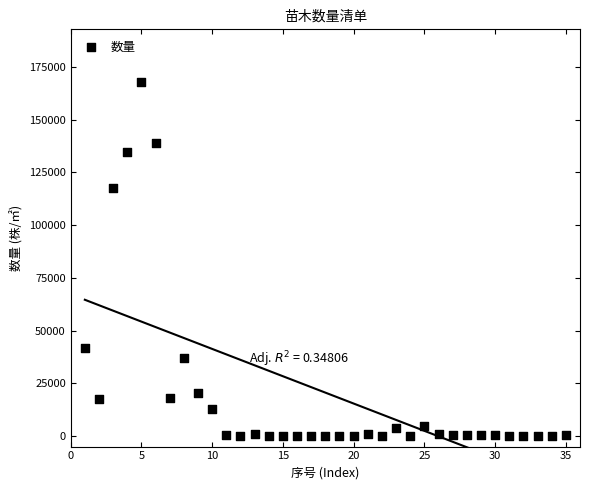

What is the range of Y values (max minus min)?

167685